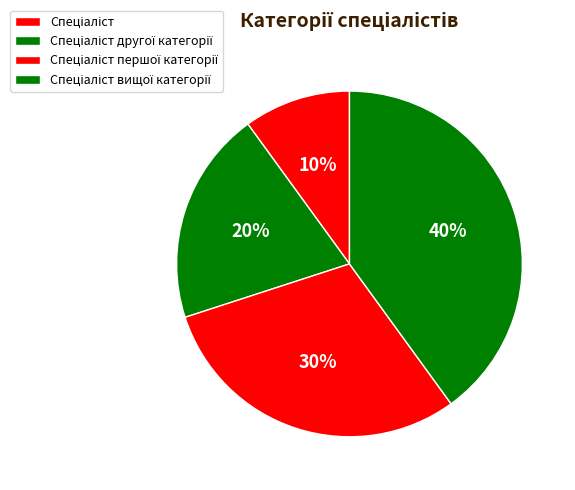

Which slice is the largest?

Спеціаліст вищої категорії